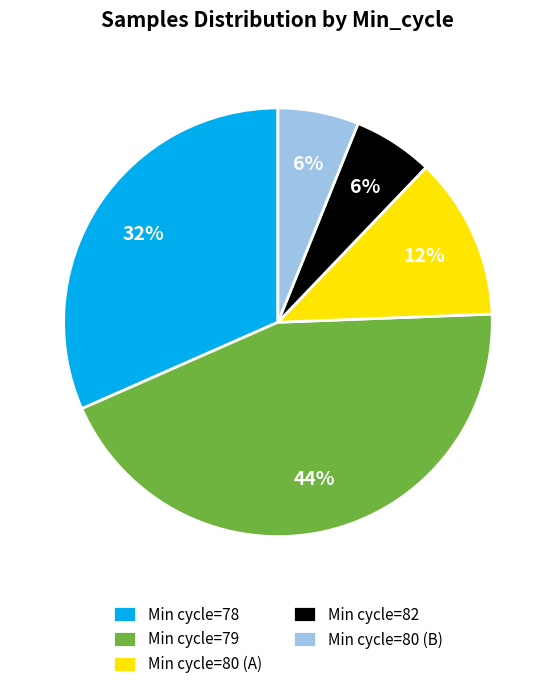

Combined, do Min cycle=79 and Min cycle=78 account for over 50%?

Yes